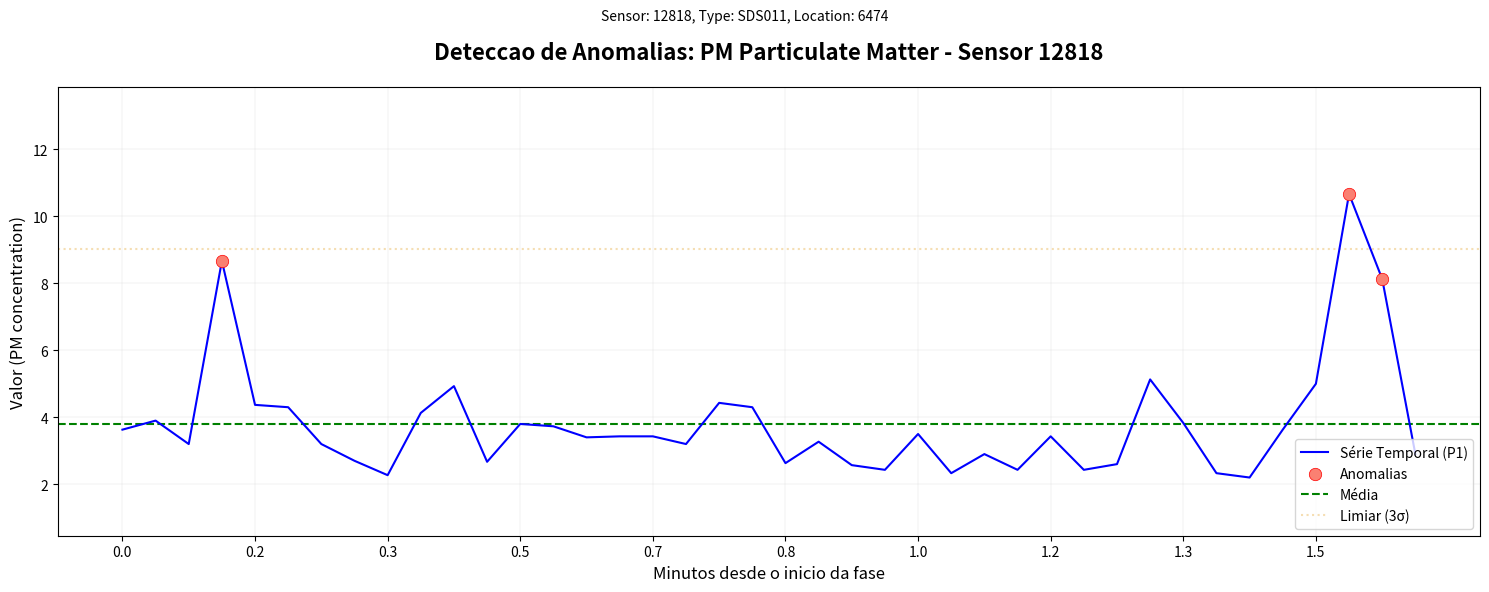

What is the change in value from 0.8 to 1.5?

+2.4